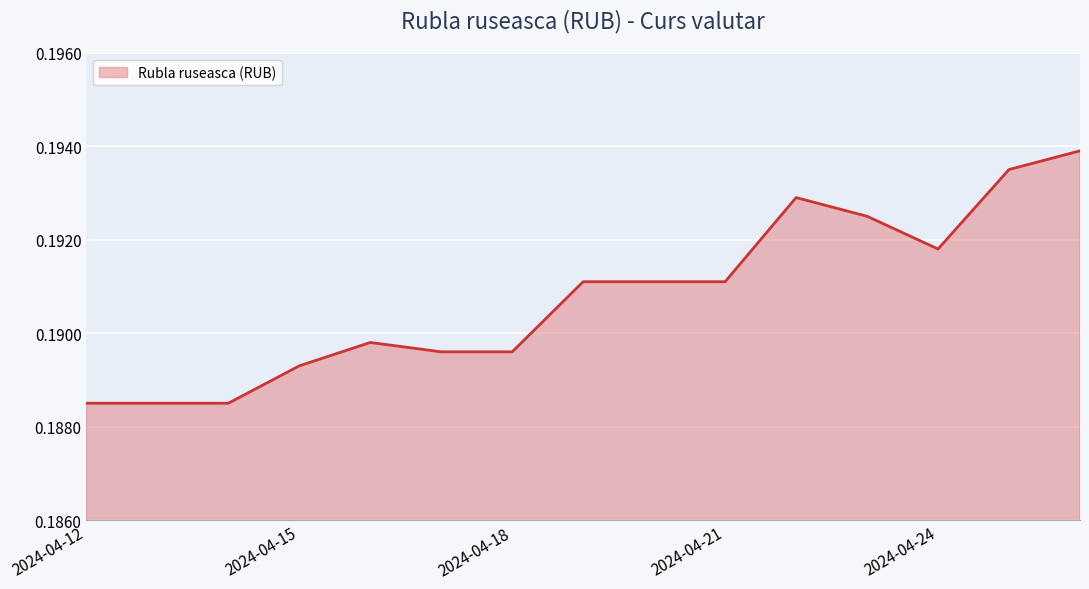

How many lines are shown in the chart?

1